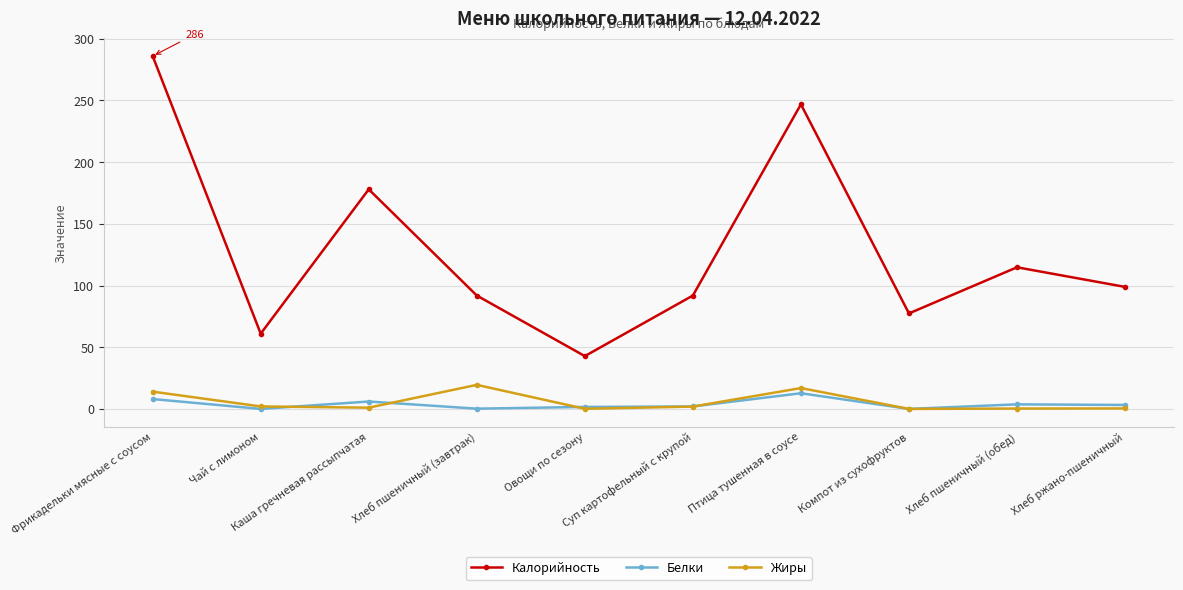

What is the sum of the Белки values at Хлеб ржано-пшеничный and Каша гречневая рассыпчатая?

9.2